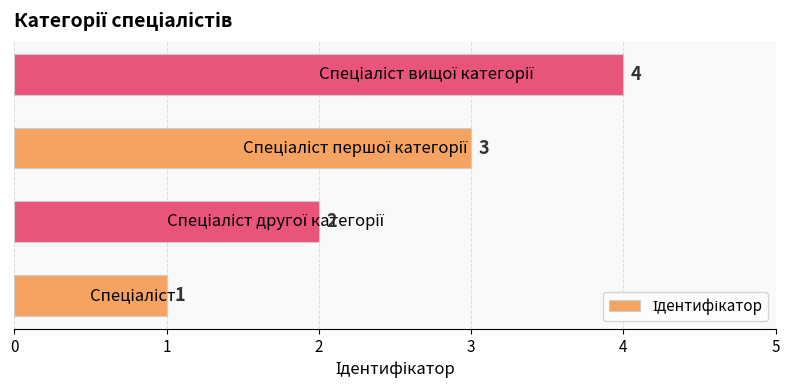

What is the difference between the maximum and minimum values?

3